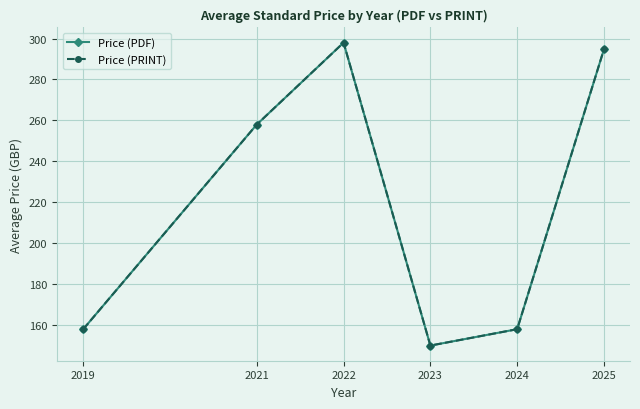

Does the chart have visible grid lines?

Yes